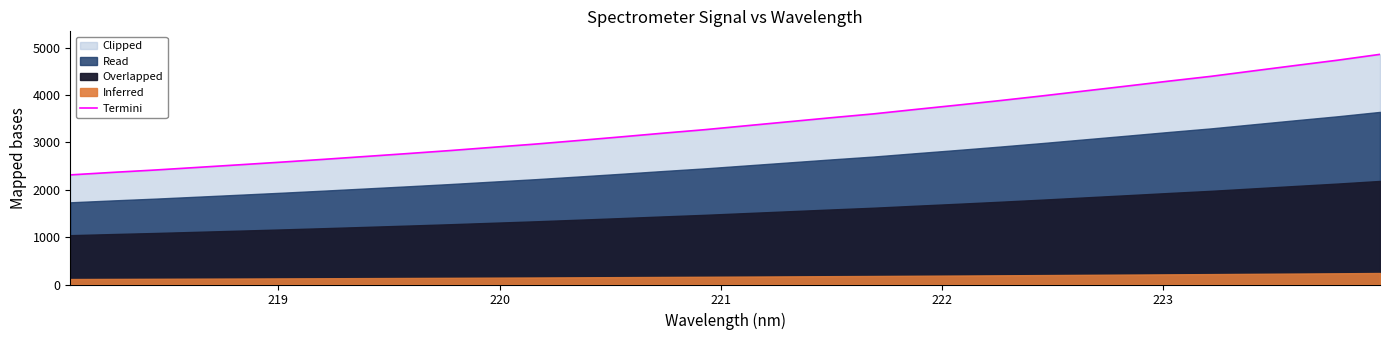

Reading left to right, list all the values displayed in this chart.

2315.0	2368.0	2417.8	2472.9	2528.5	2585.1	2644.0	2705.3	2766.9	2830.3	2898.6	2966.0	3040.2	3115.9	3194.5	3269.6	3354.0	3438.2	3522.6	3603.6	3697.8	3789.7	3884.8	3983.9	4087.7	4191.0	4296.1	4397.2	4512.1	4626.1	4738.2	4861.1